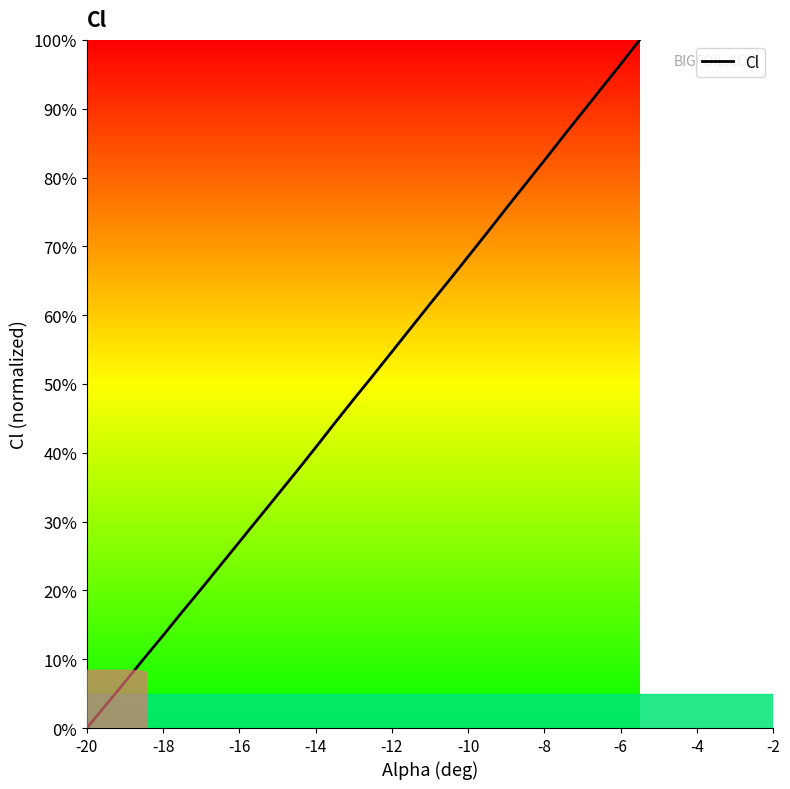

What is the maximum value shown in the chart?

100.0